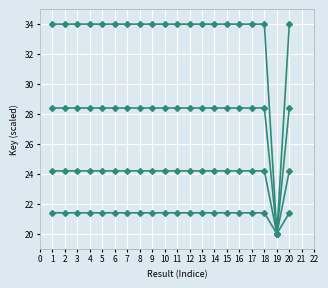

How many data points does each series have?

20